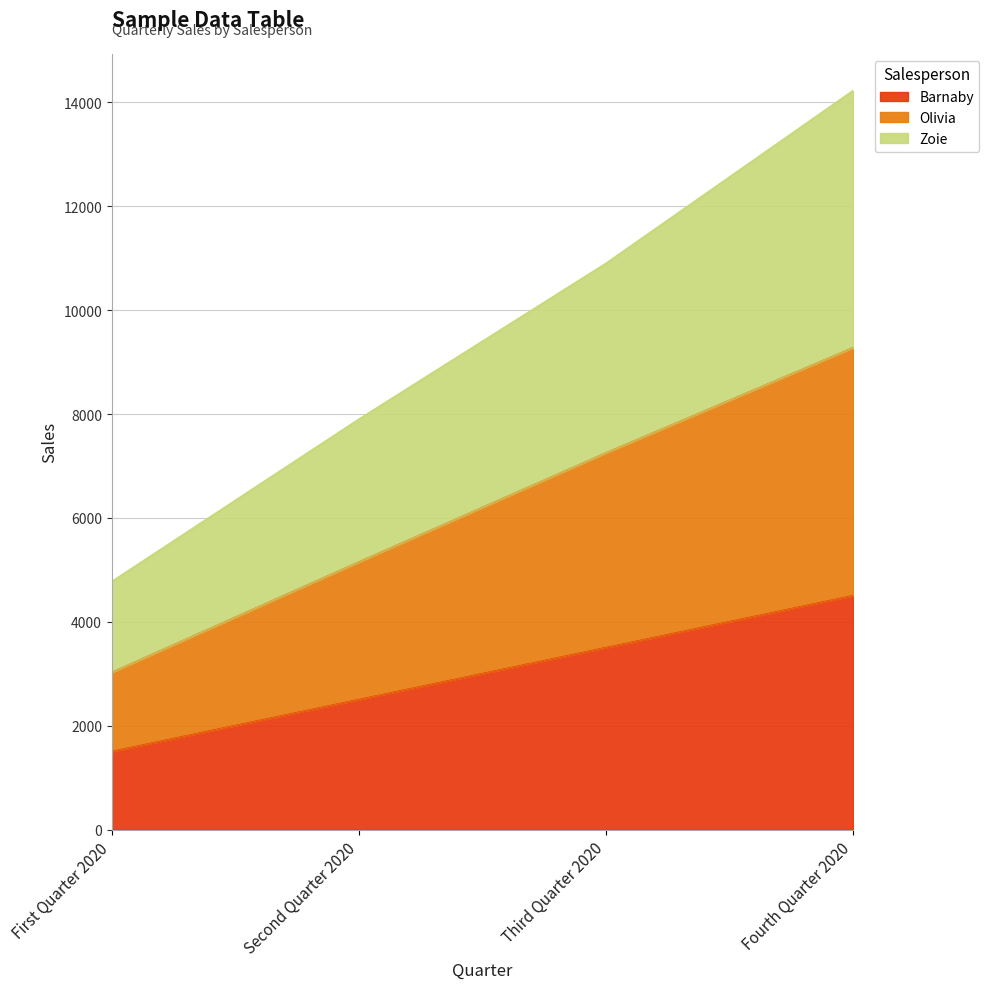

True or false: Olivia has more than 0 points higher than both neighbors.

False